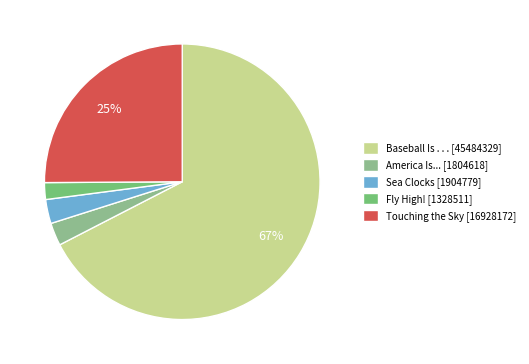

Which category has the biggest portion of the pie?

Baseball Is . . . [45484329]